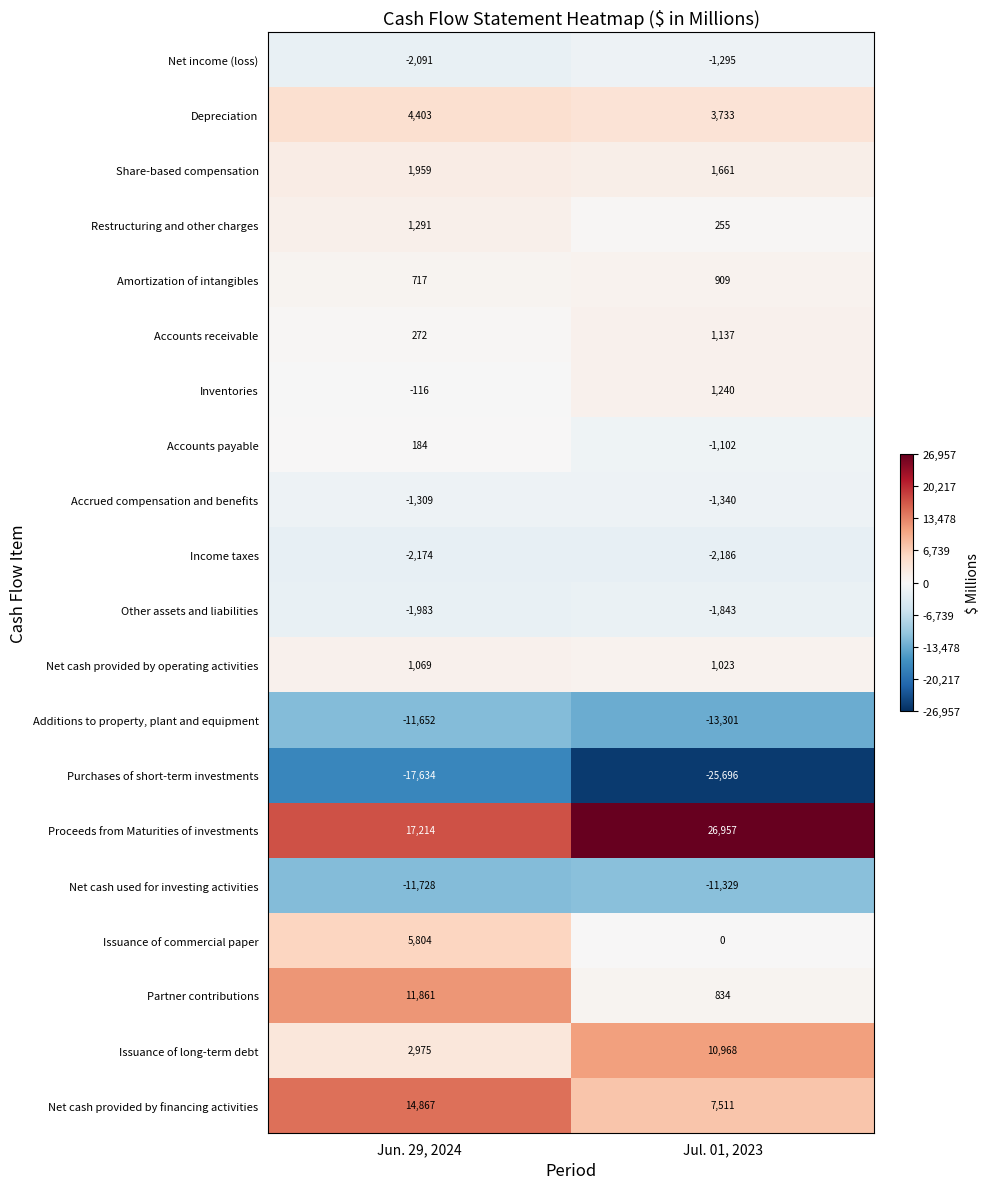

Where is Income taxes nearest to the value -2180?

Jun. 29, 2024